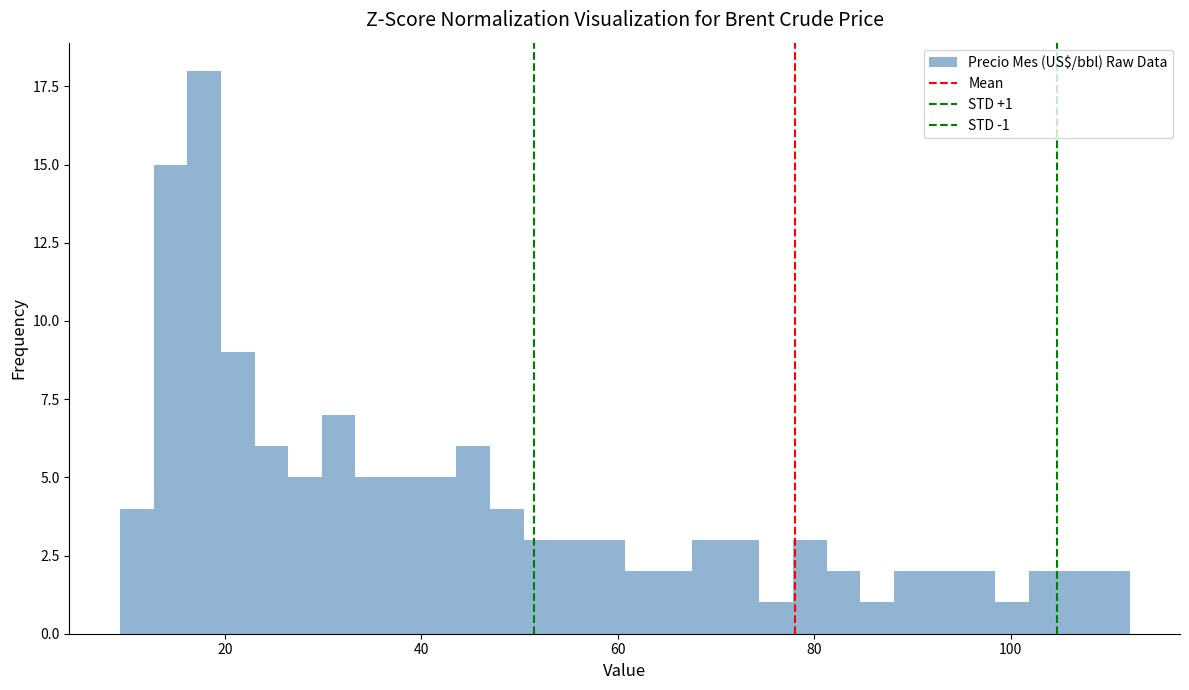

Around what value on the x-axis is the tallest bar? Give the approximate position of its centre, as read against the axis.

18